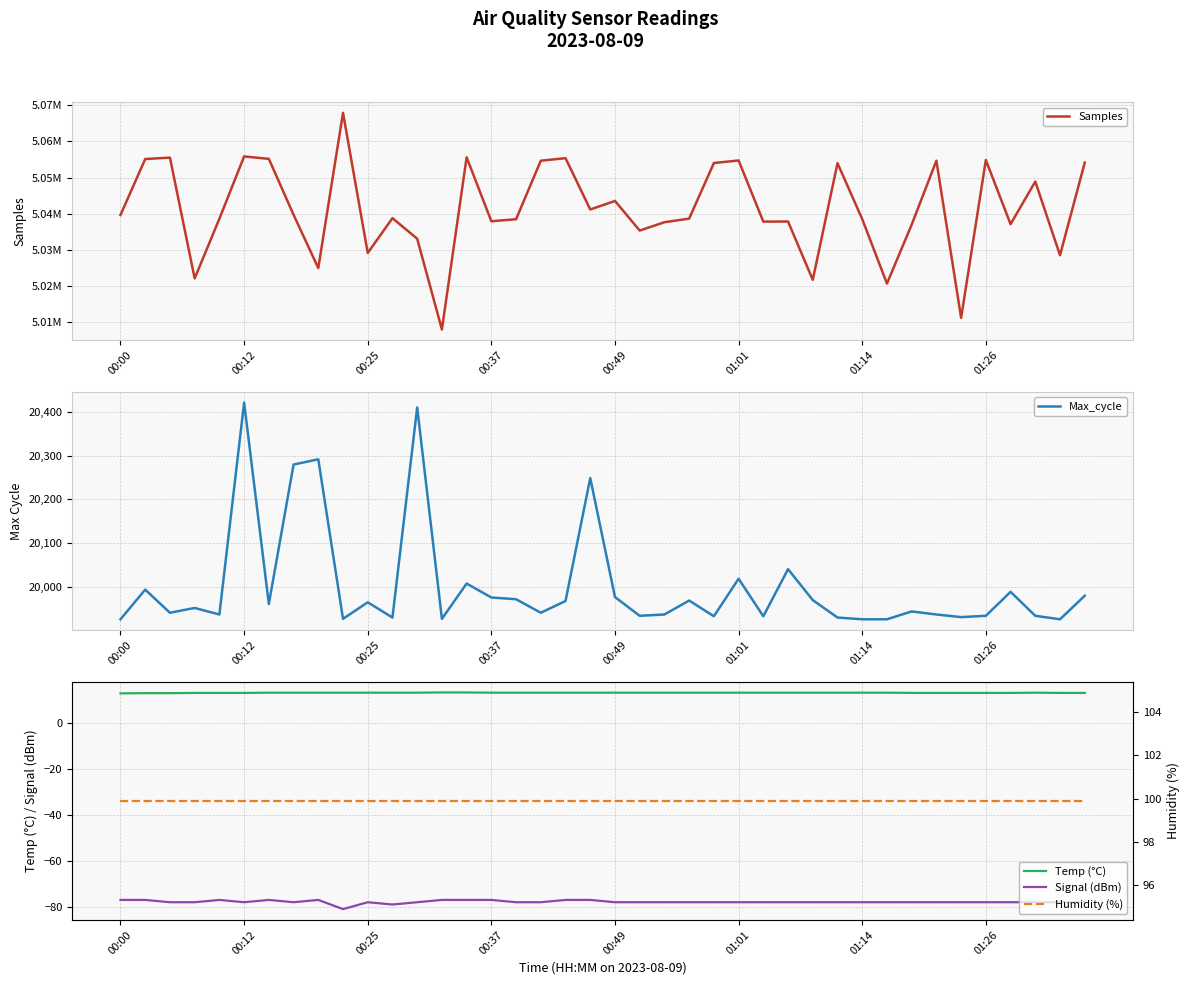

Is it true that Signal (dBm) equals -79.0 at 11?

True